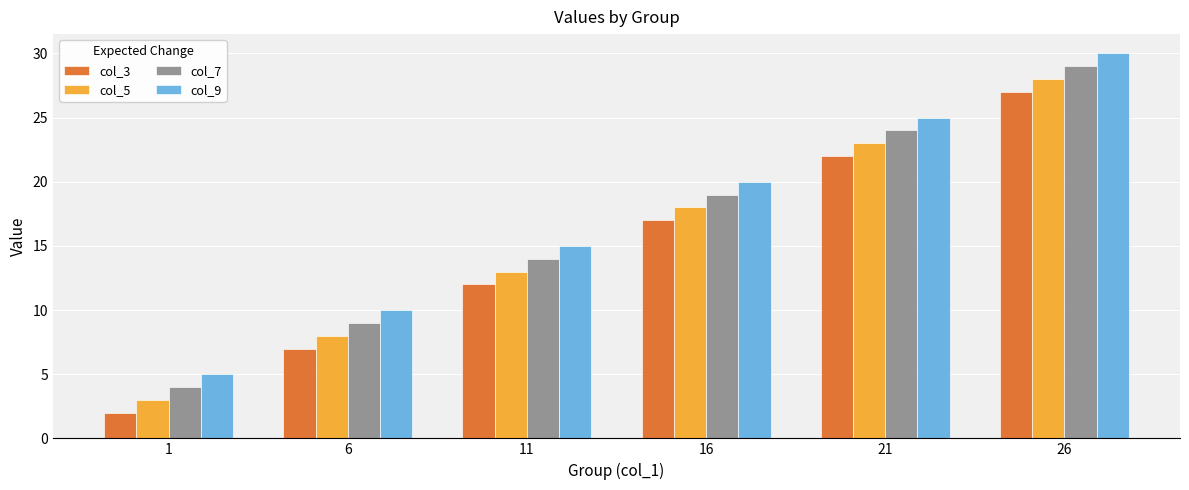

List the labels in order of col_5 value, largest first.

26, 21, 16, 11, 6, 1